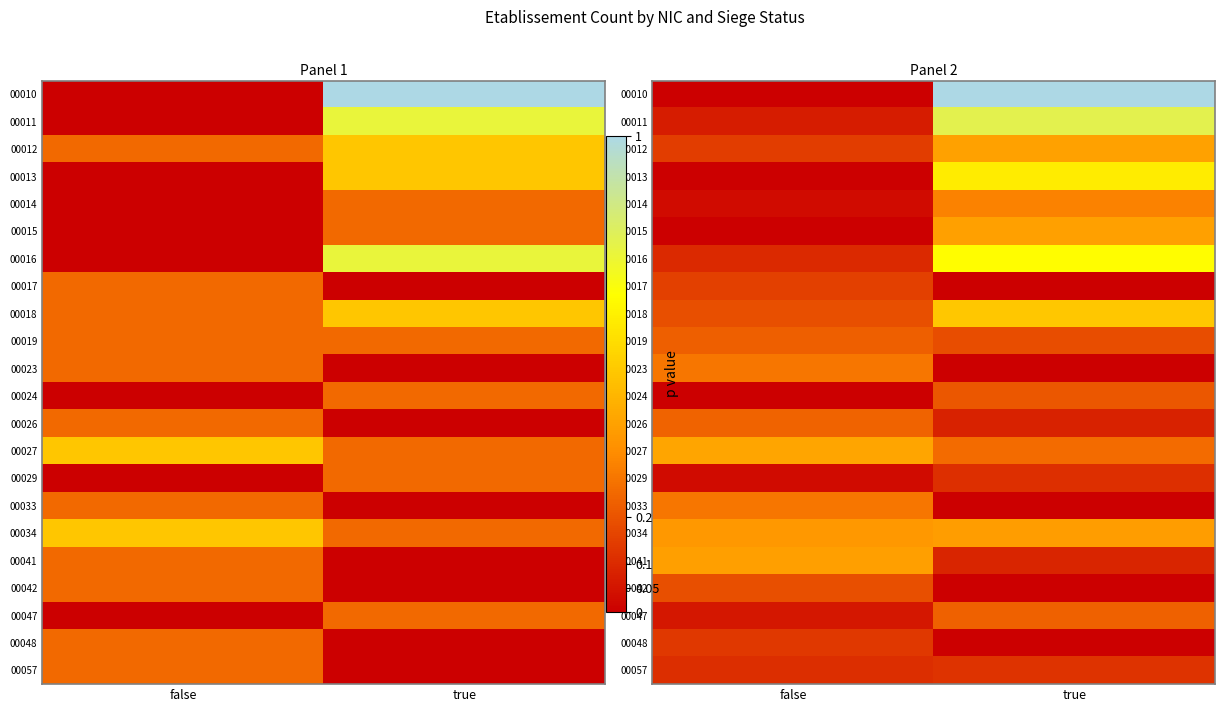

What is the total value across all series at false?

3.4